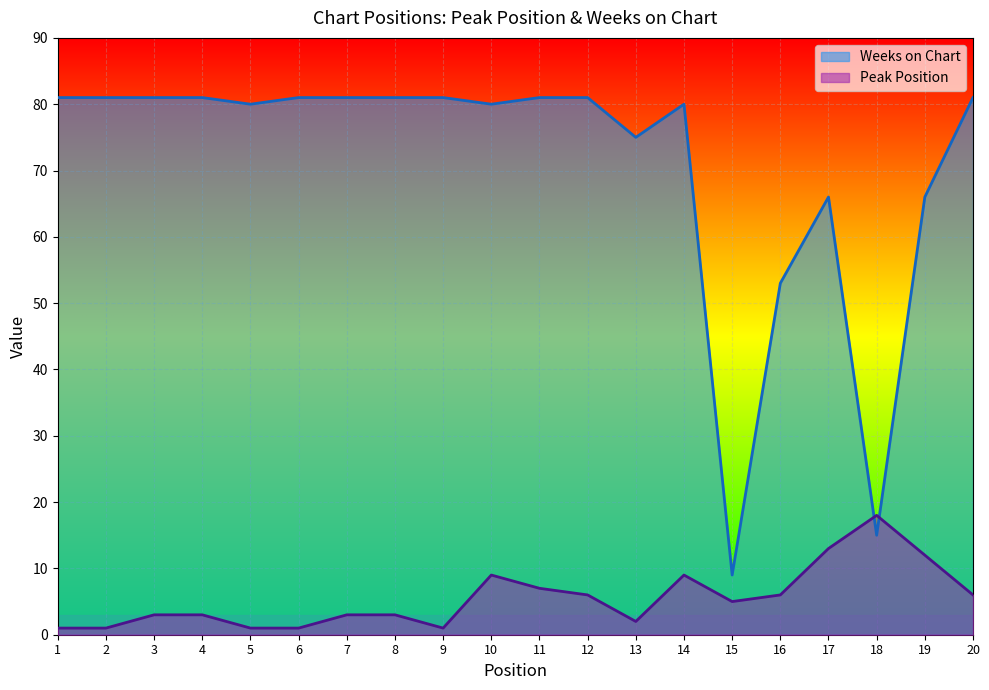

How many data points does each series have?

20